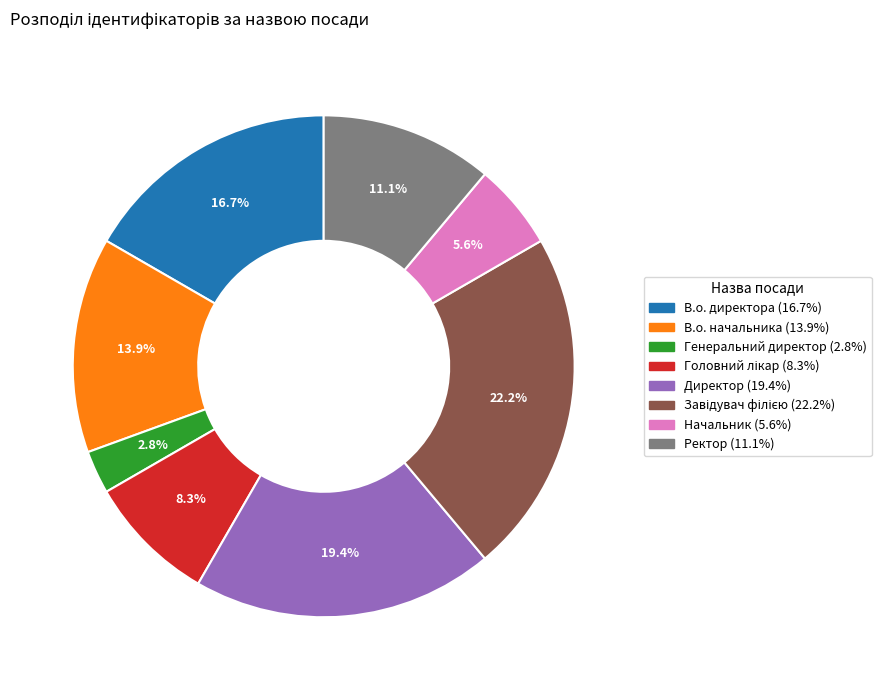

What is the total percentage of Ректор and Начальник?

16.7%